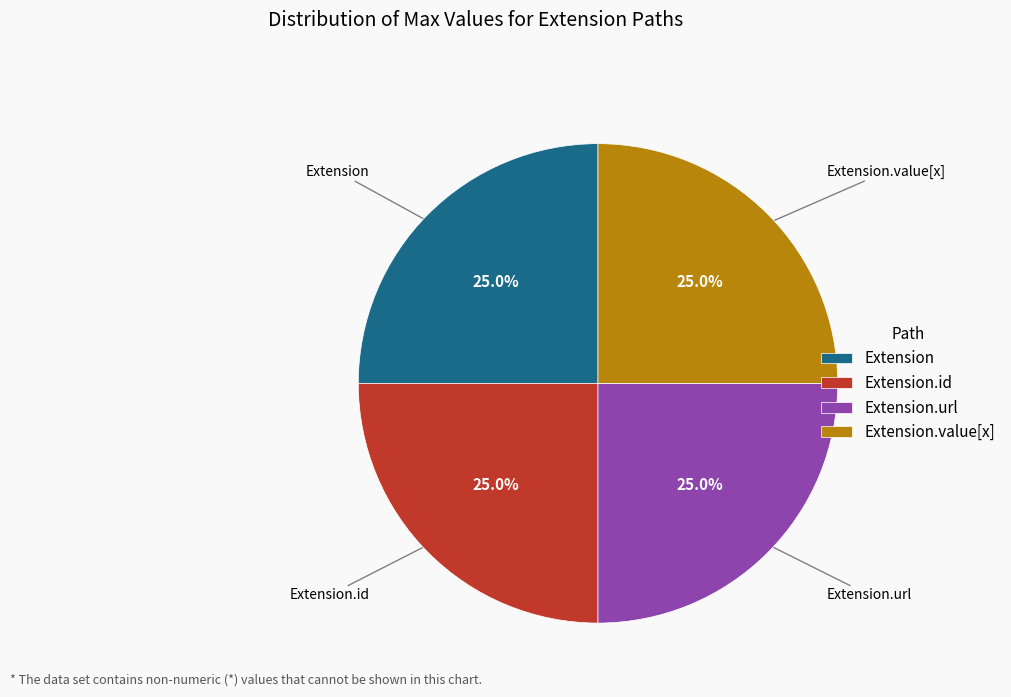

Is there a majority slice in this chart?

No